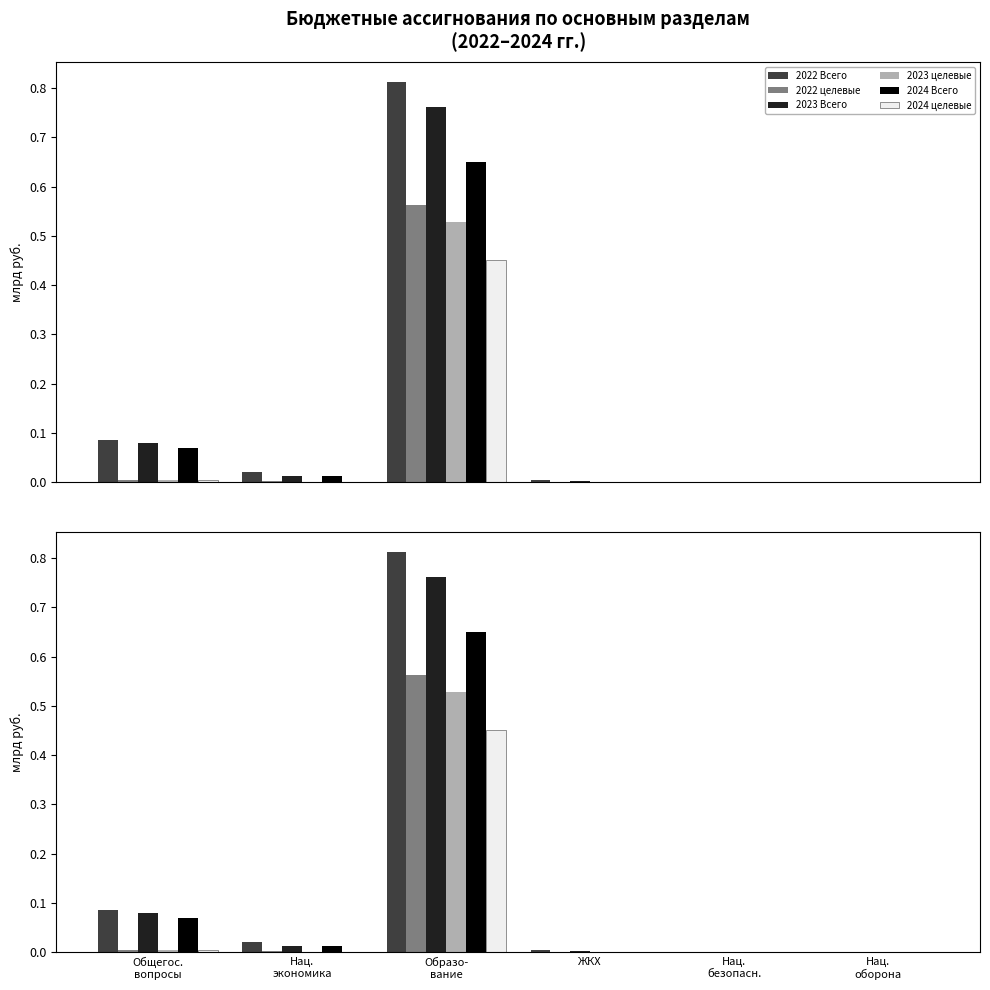

Is the value of 2024 целевые at Нац.
оборона greater than the value of 2022 Всего at ЖКХ?

No